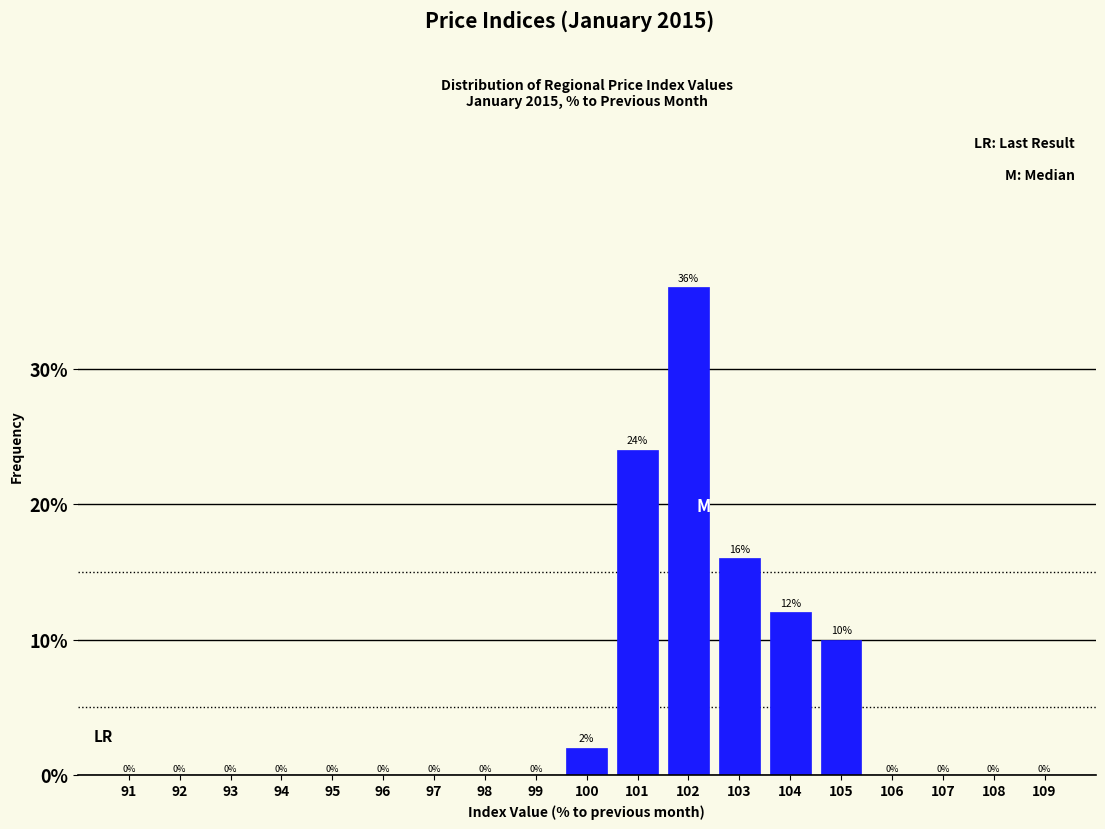

Reading left to right, list every bar in this chart as the range it spans on the x-axis followed by its height.

90.5 to 91.5: 0
91.5 to 92.5: 0
92.5 to 93.5: 0
93.5 to 94.5: 0
94.5 to 95.5: 0
95.5 to 96.5: 0
96.5 to 97.5: 0
97.5 to 98.5: 0
98.5 to 99.5: 0
99.5 to 100.5: 2
100.5 to 101.5: 24
101.5 to 102.5: 36
102.5 to 103.5: 16
103.5 to 104.5: 12
104.5 to 105.5: 10
105.5 to 106.5: 0
106.5 to 107.5: 0
107.5 to 108.5: 0
108.5 to 109.5: 0